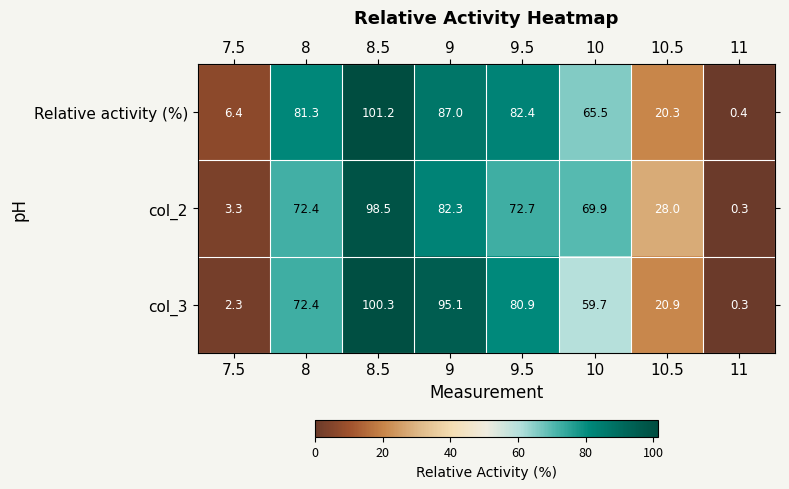

Rank the series by their average value, from highest to lowest.

Relative activity (%), col_3, col_2